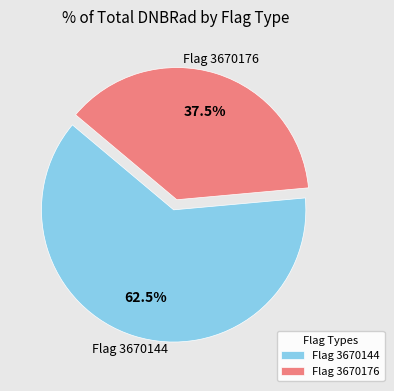

Count the number of slices in the pie.

2